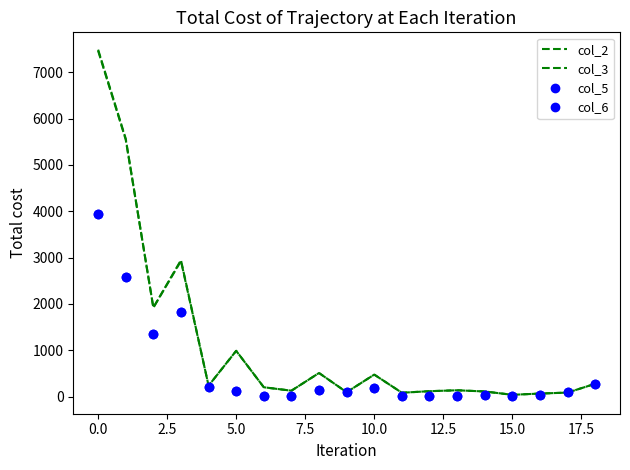

What is the label of the 17th point from the left?

16